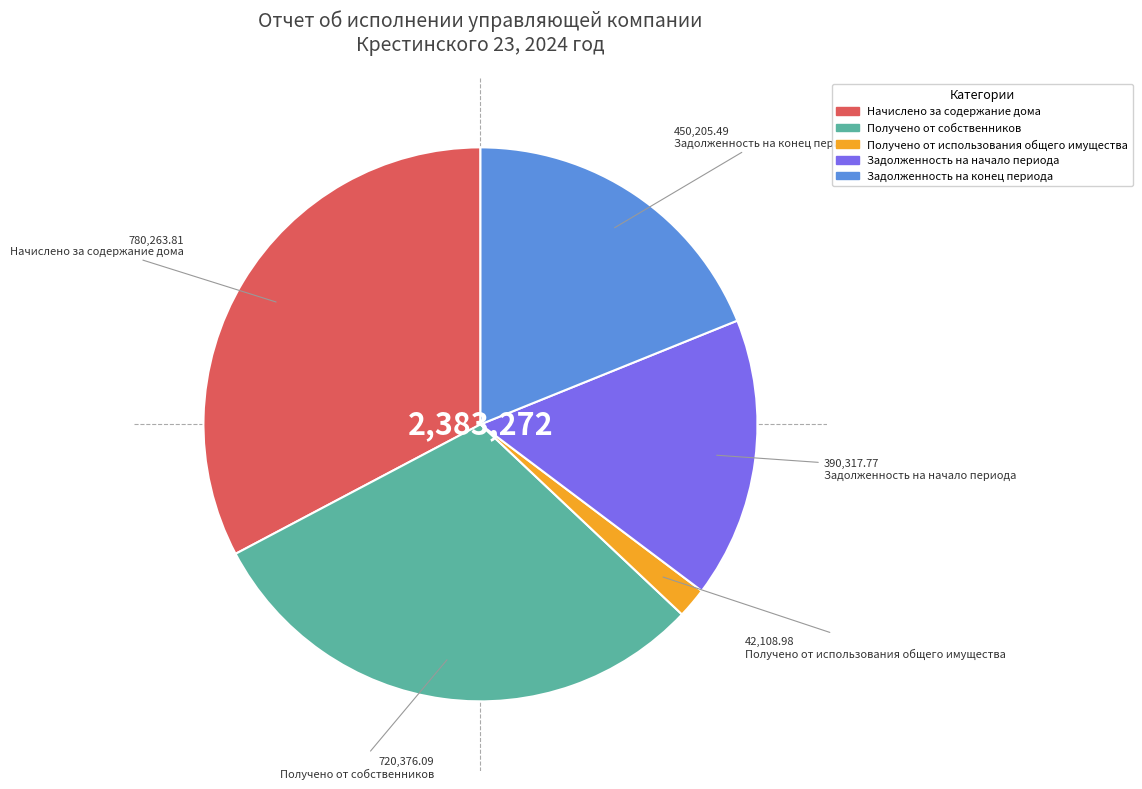

Is the sum of Начислено за содержание дома and Получено от использования общего имущества greater than half?

No